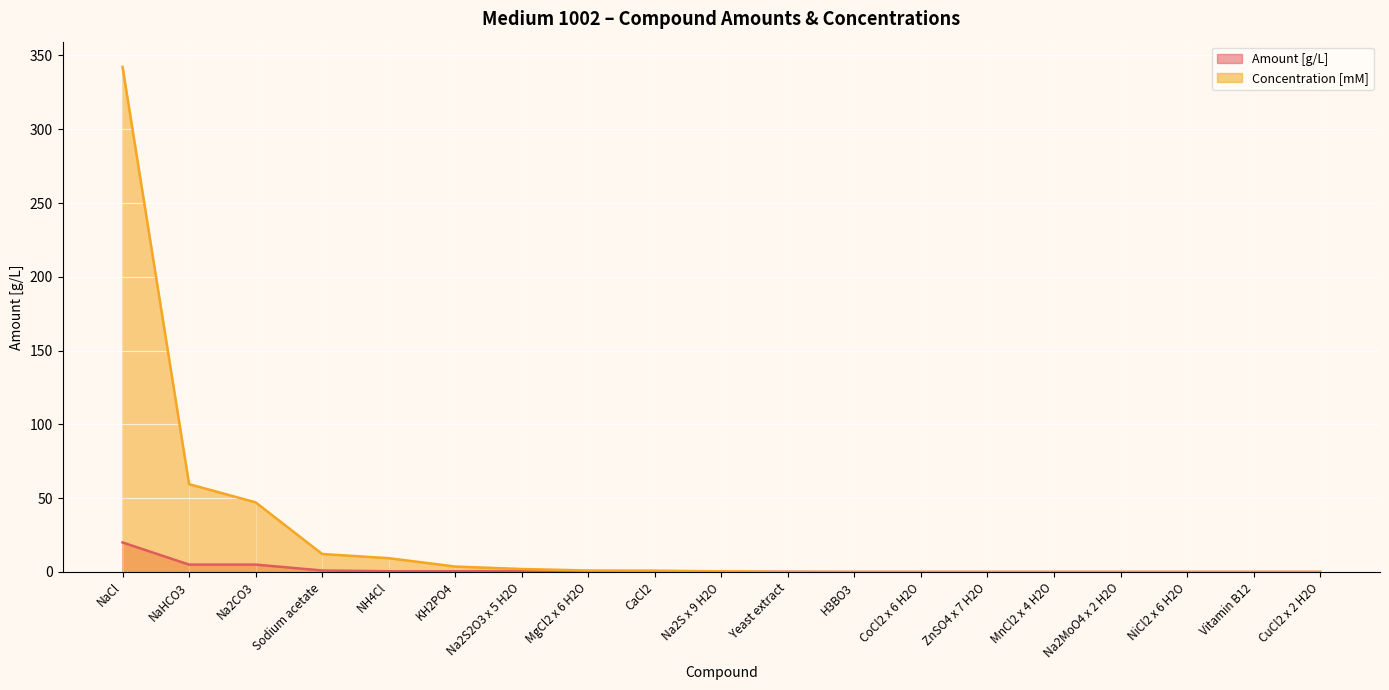

What is the difference between the Amount [g/L] values at MnCl2 x 4 H2O and CaCl2?

0.1